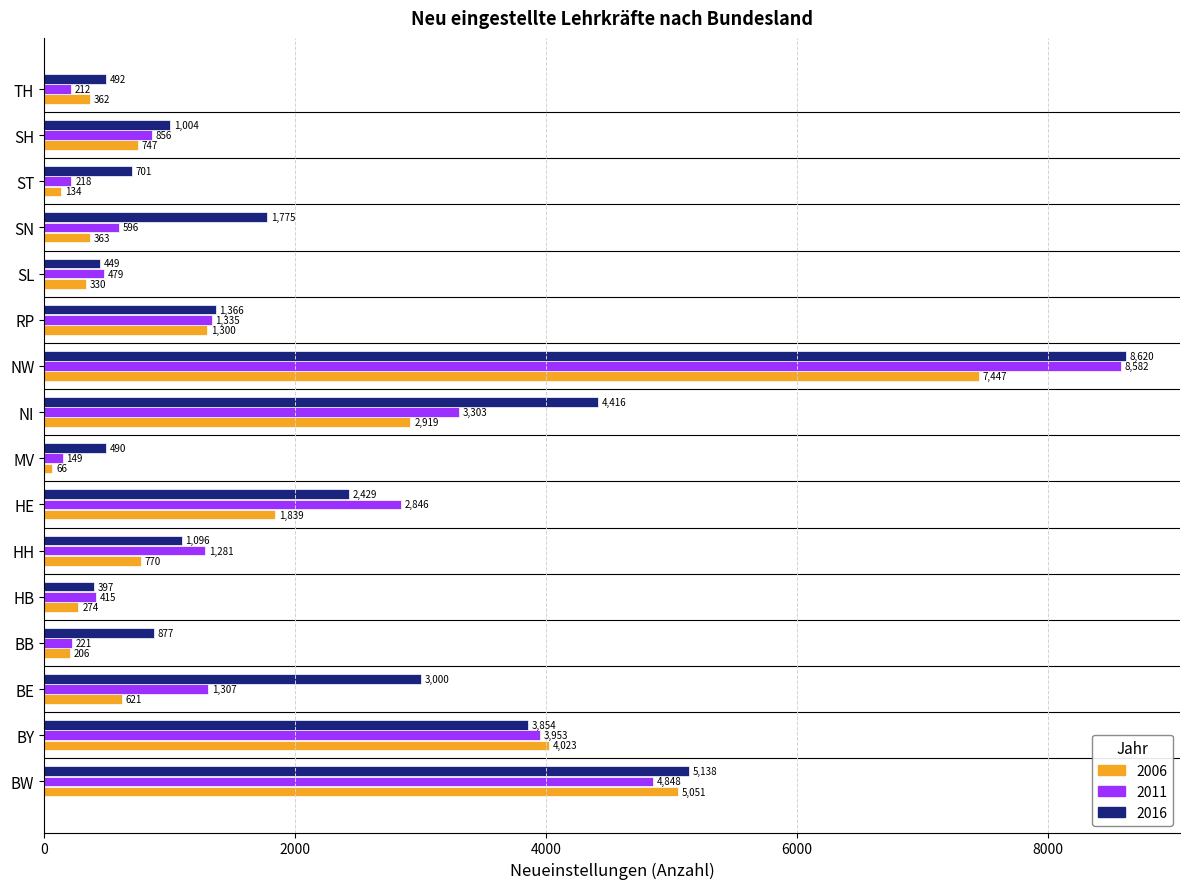

Which label corresponds to the largest value in the chart?

NW